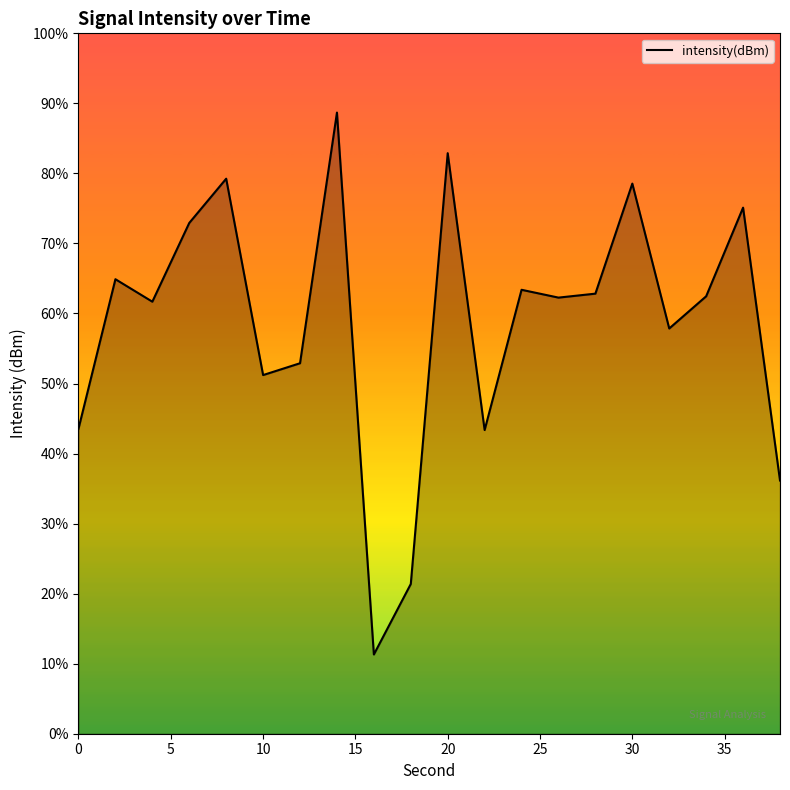

The value at 10 is -80.9. True or false?

False